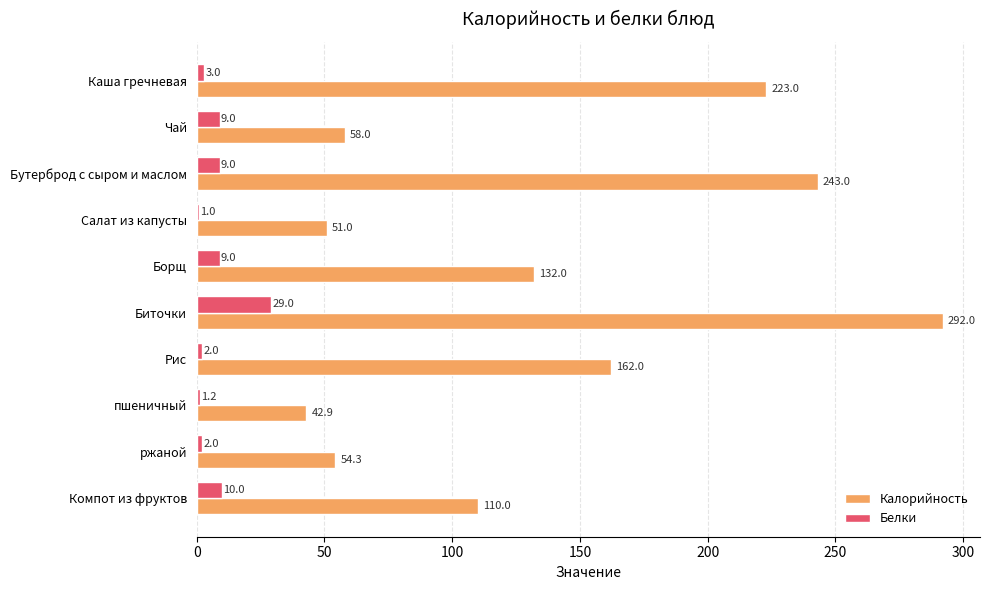

What is the difference between the maximum and minimum values in the Калорийность series?

249.1